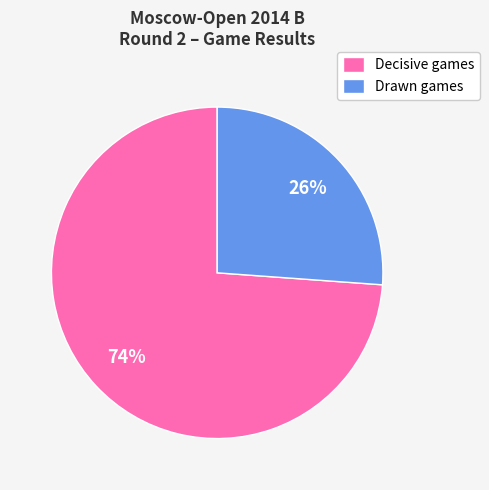

What is the smallest slice in the pie chart?

Drawn games